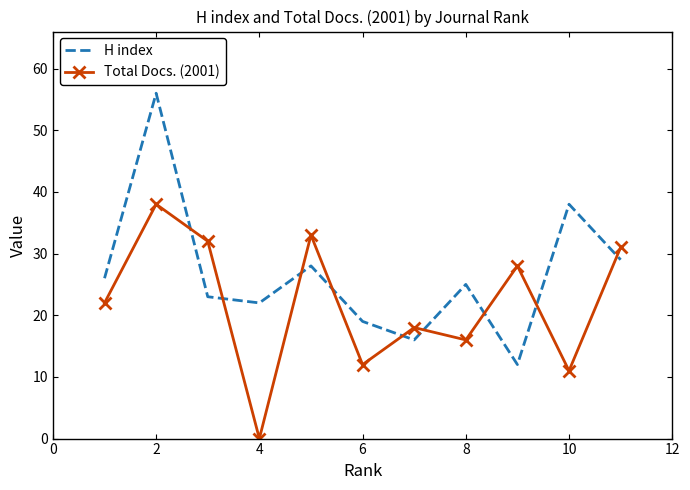

List the series in order of their peak value, highest first.

H index, Total Docs. (2001)